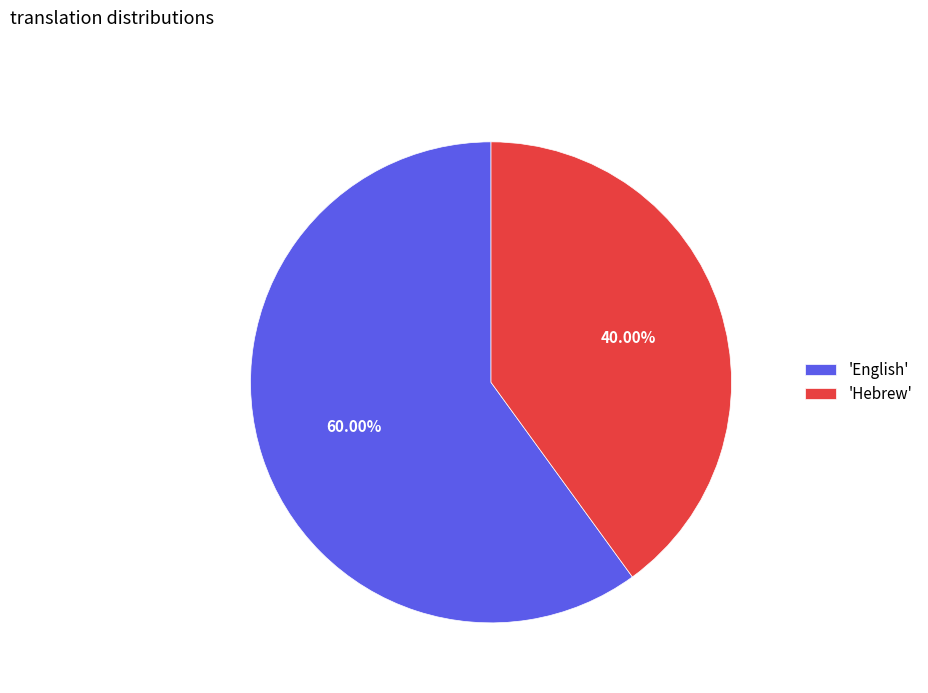

Rank the categories by value from lowest to highest.

'Hebrew', 'English'